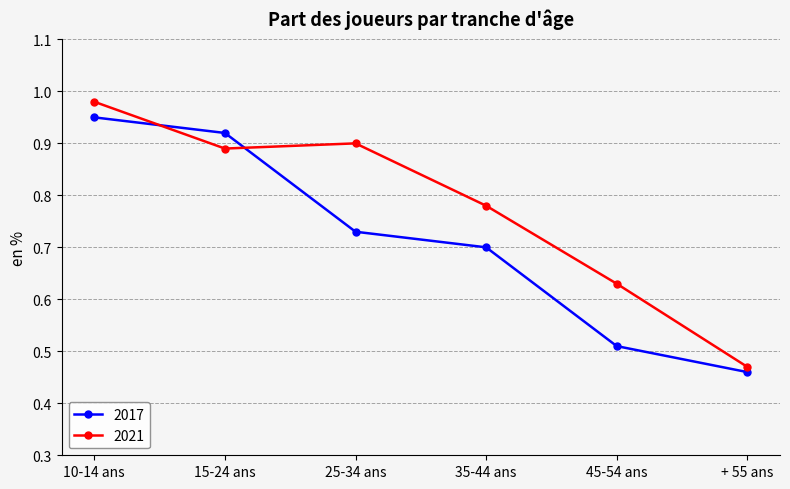

What position from the right is 35-44 ans?

3